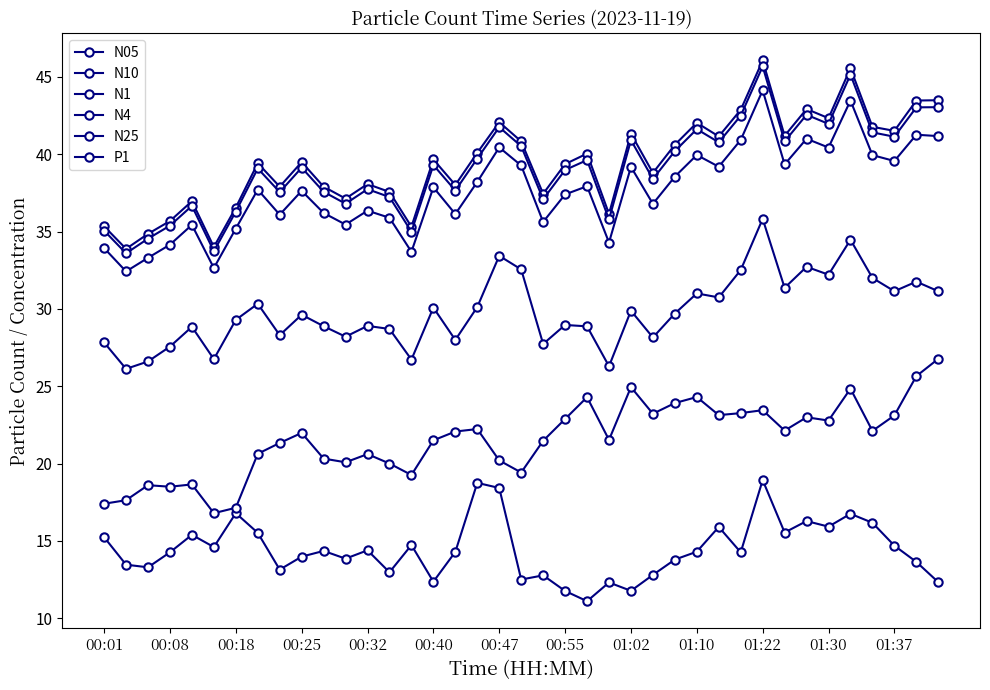

What is the difference between the maximum and minimum values in the N25 series?

11.7